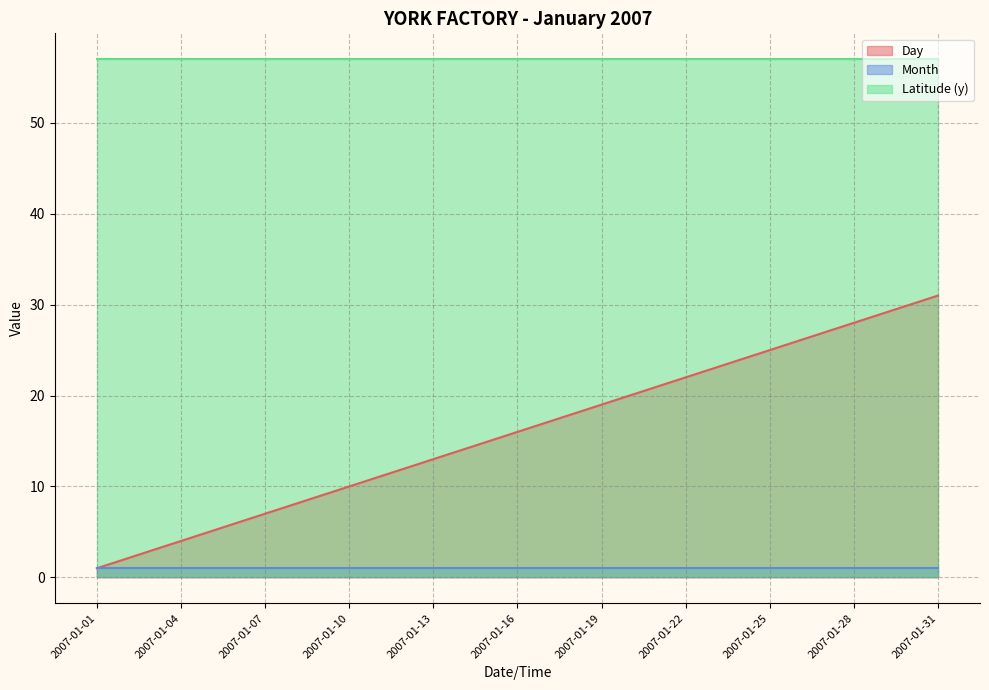

What is the greatest value displayed?

57